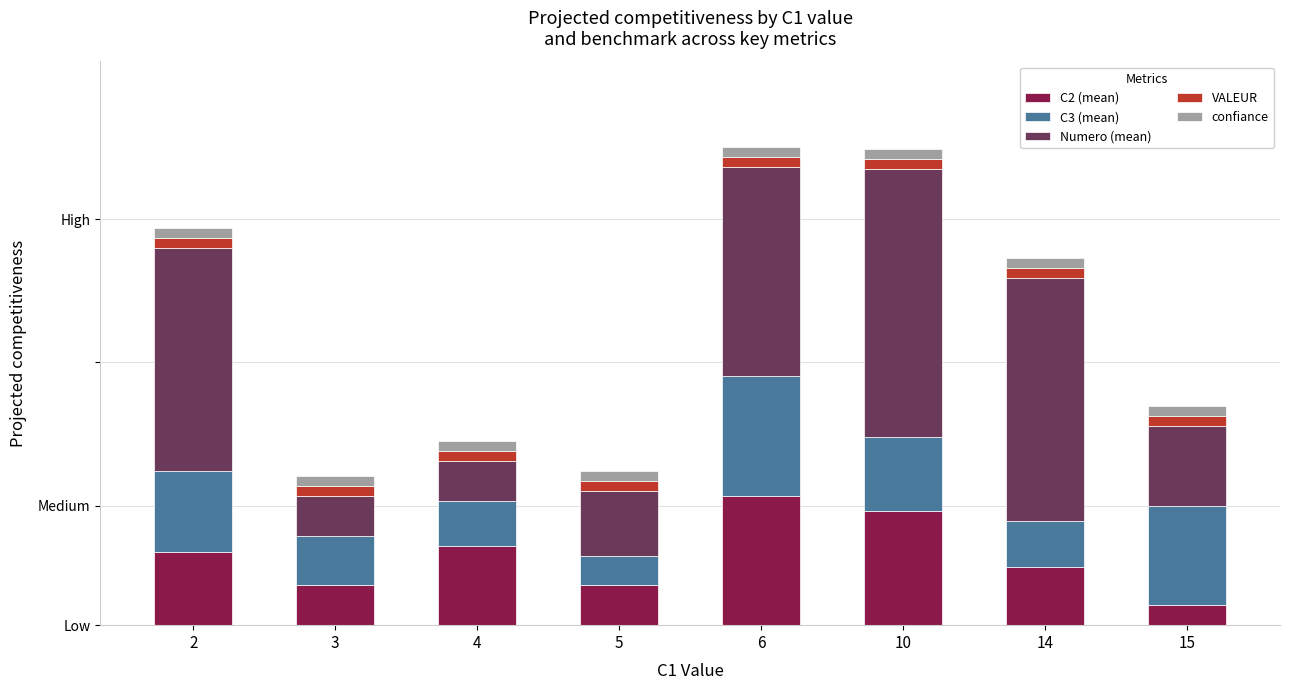

Read the Numero (mean) value at 2.

22.4